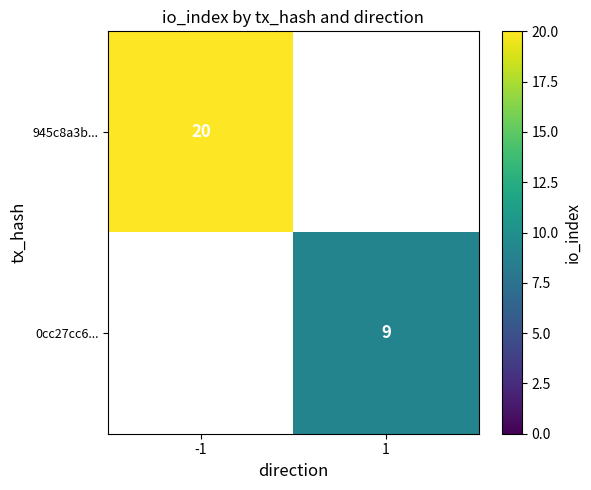

The 945c8a3b... series shows 10.7 at -1. True or false?

False